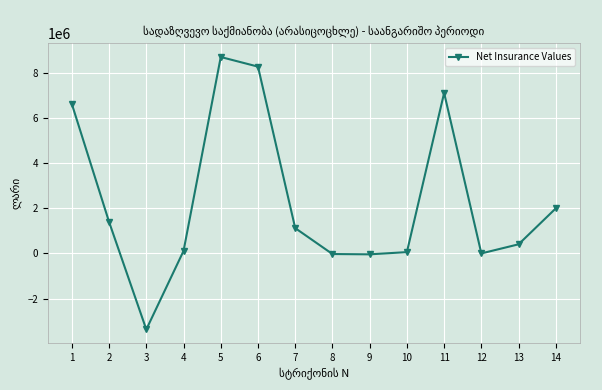

Is it true that the value at 14 is 468077.5?

False